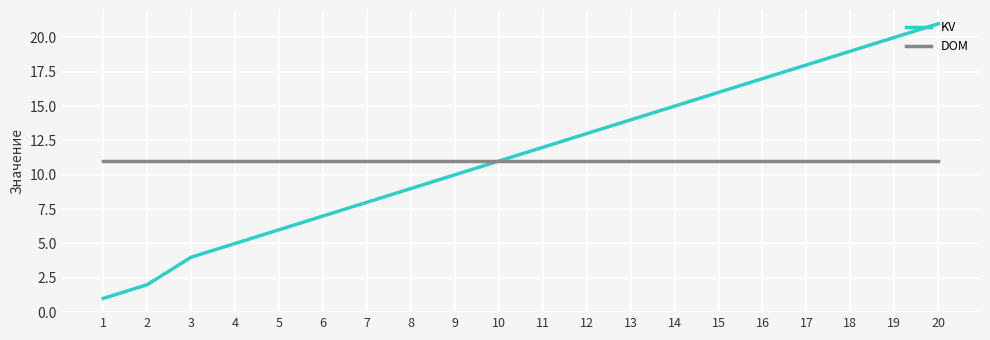

Which series has the largest range (max minus min)?

KV